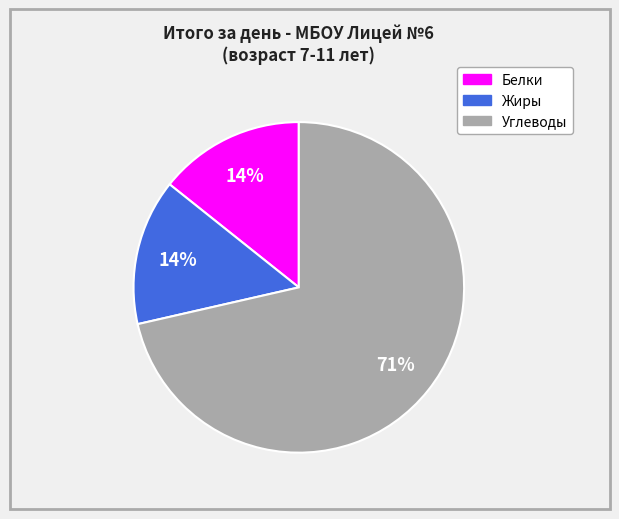

How many slices are in this pie chart?

3